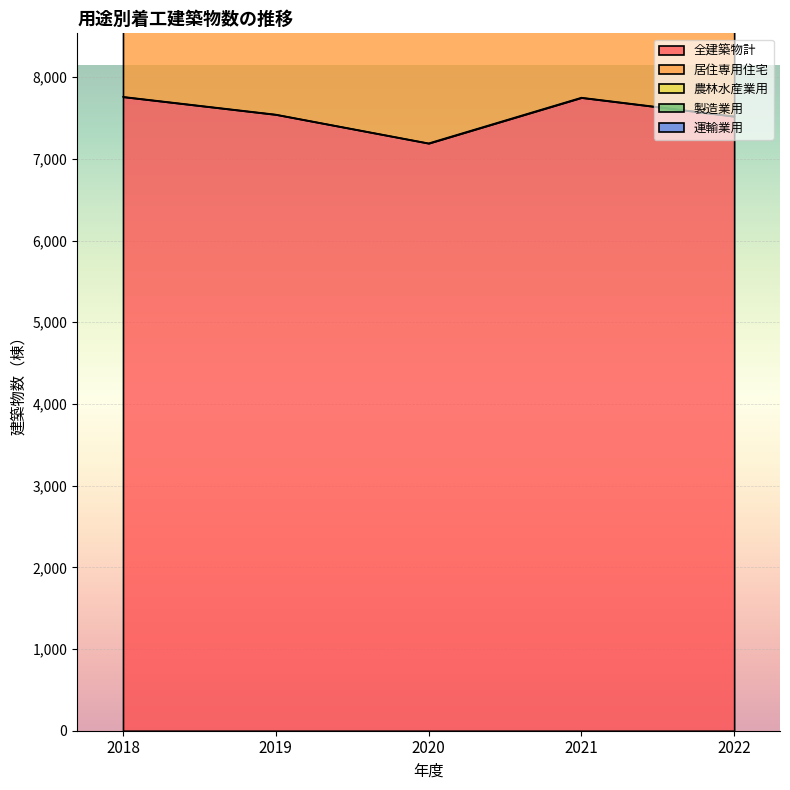

Count the 居住専用住宅 values in the range 6178 to 6367.

3